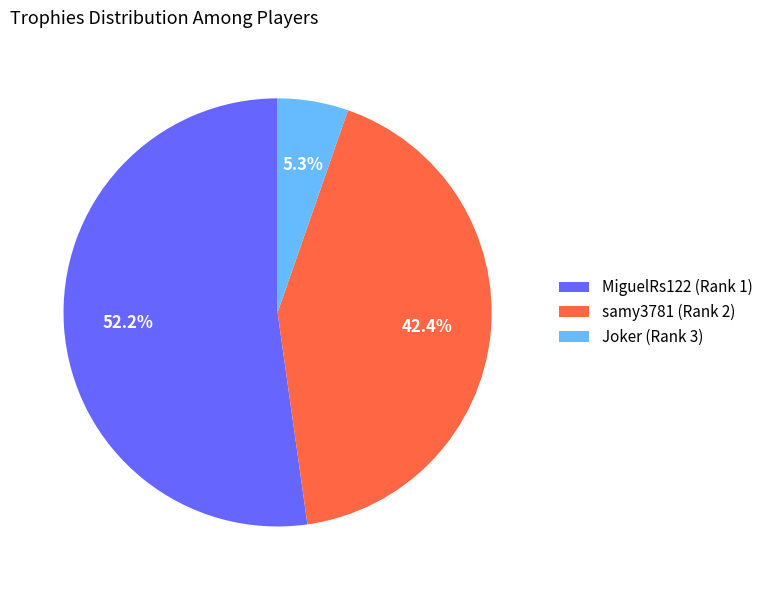

True or false: MiguelRs122 (Rank 1) accounts for 67% of the total.

False